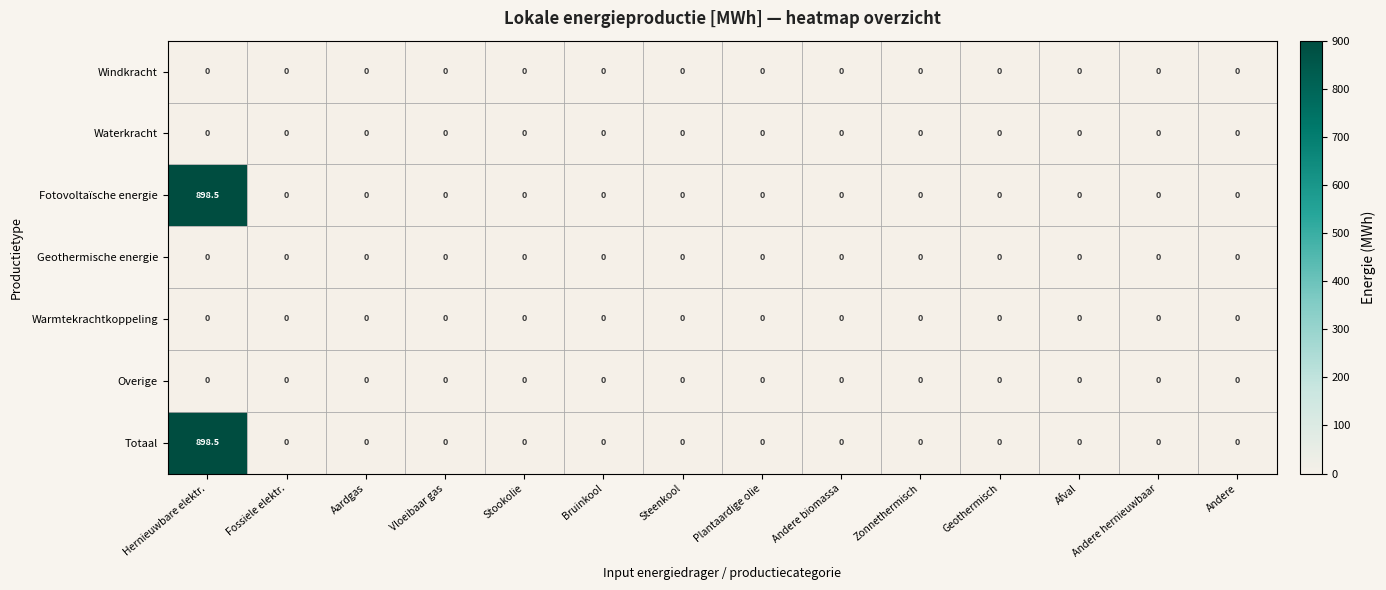

Is it true that Totaal equals 0.0 at Andere?

True